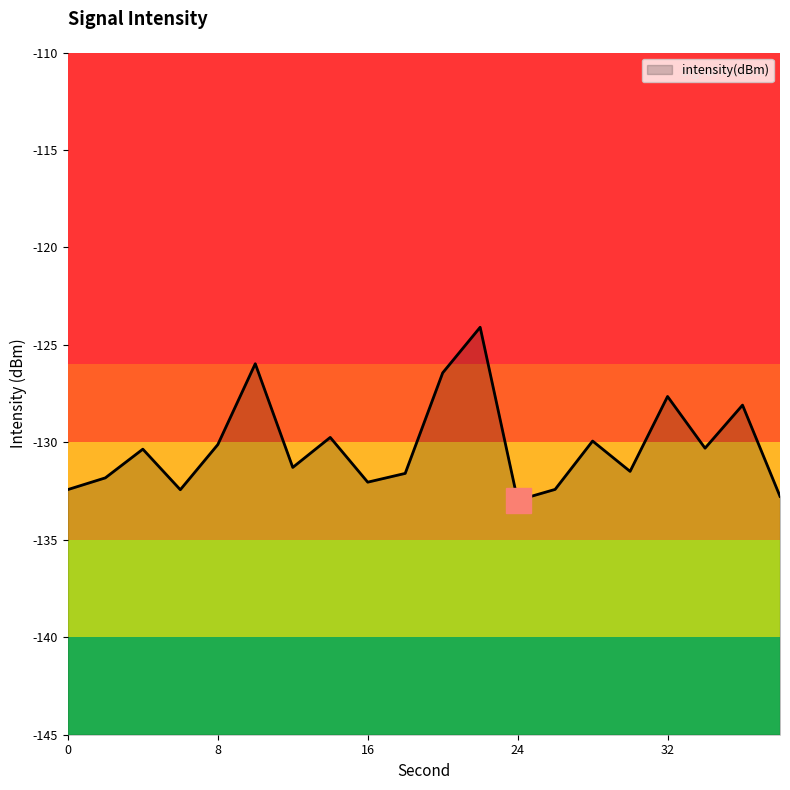

True or false: the data has more than 2 interior local peaks.

True